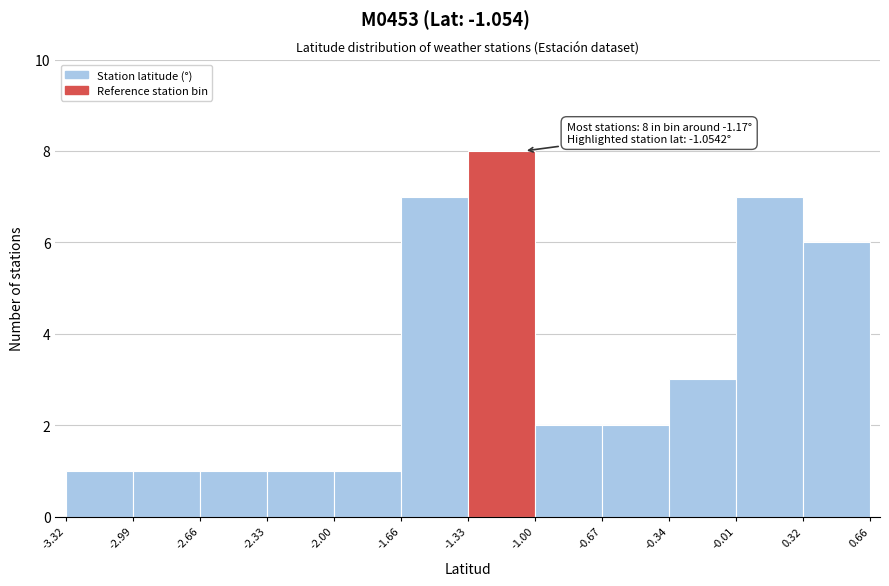

Which range on the x-axis has the tallest bar?

-1.33 to -1.00